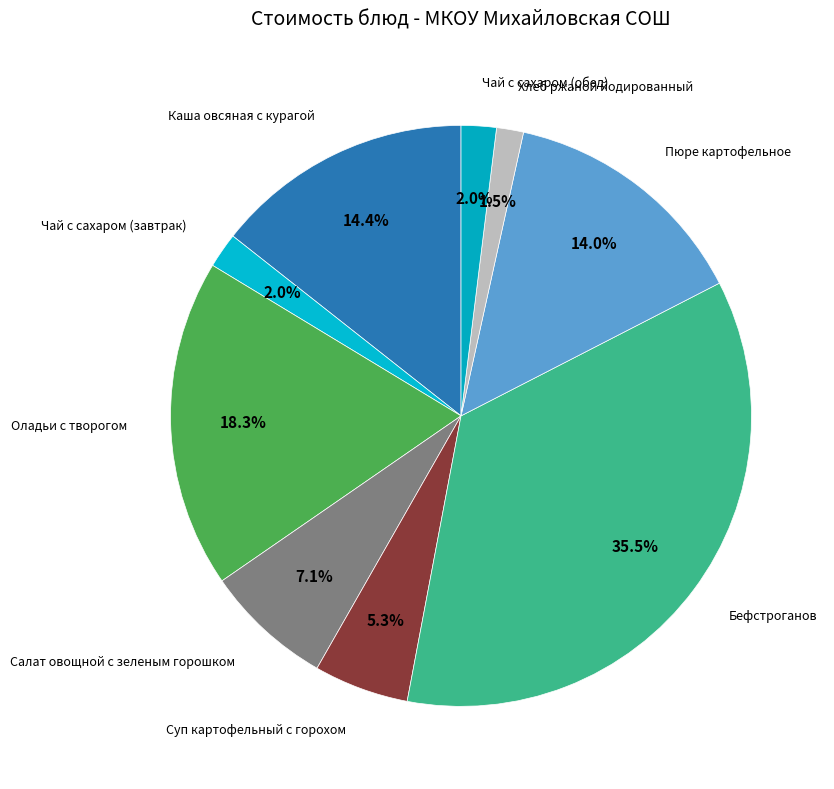

Which slice is the largest?

Бефстроганов